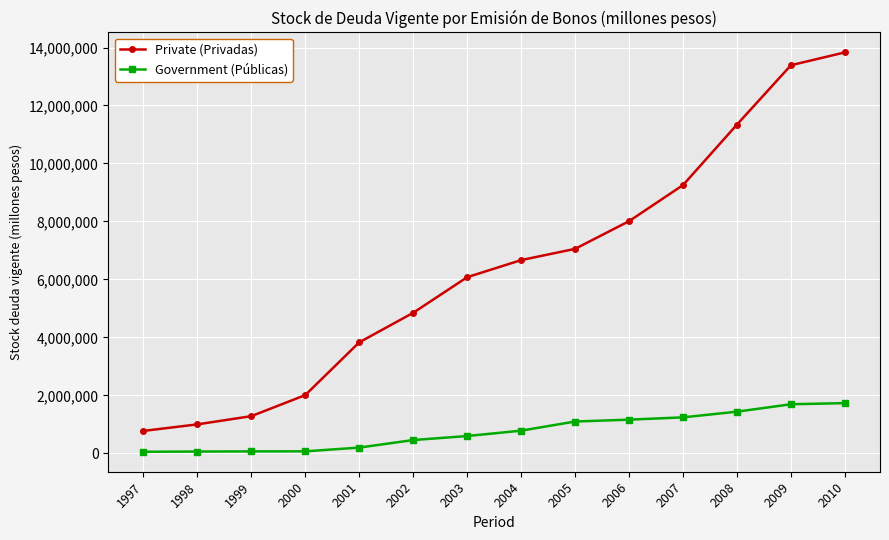

What is the value of the Private (Privadas) point at the 1st from the left?

777556